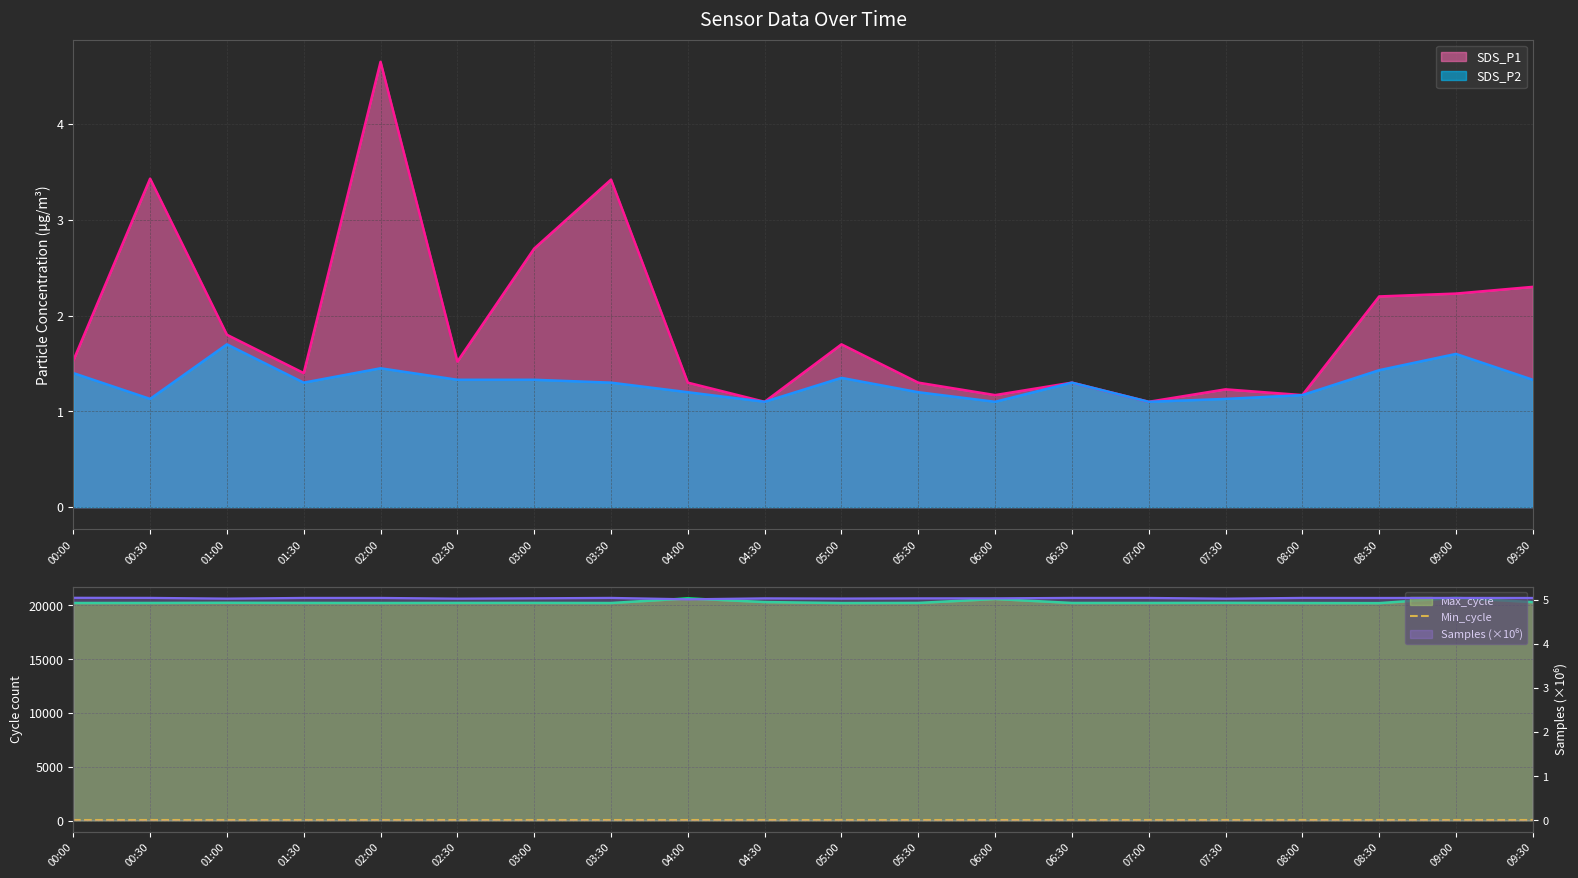

What position from the right is 03:30?

13